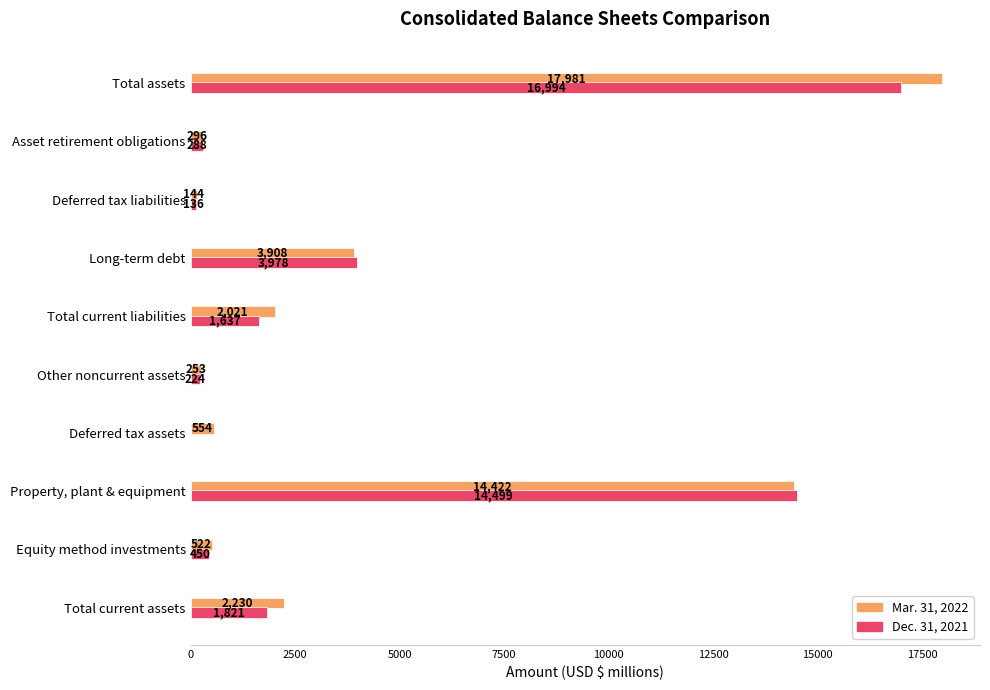

What is the sum of all Mar. 31, 2022 values?

42331